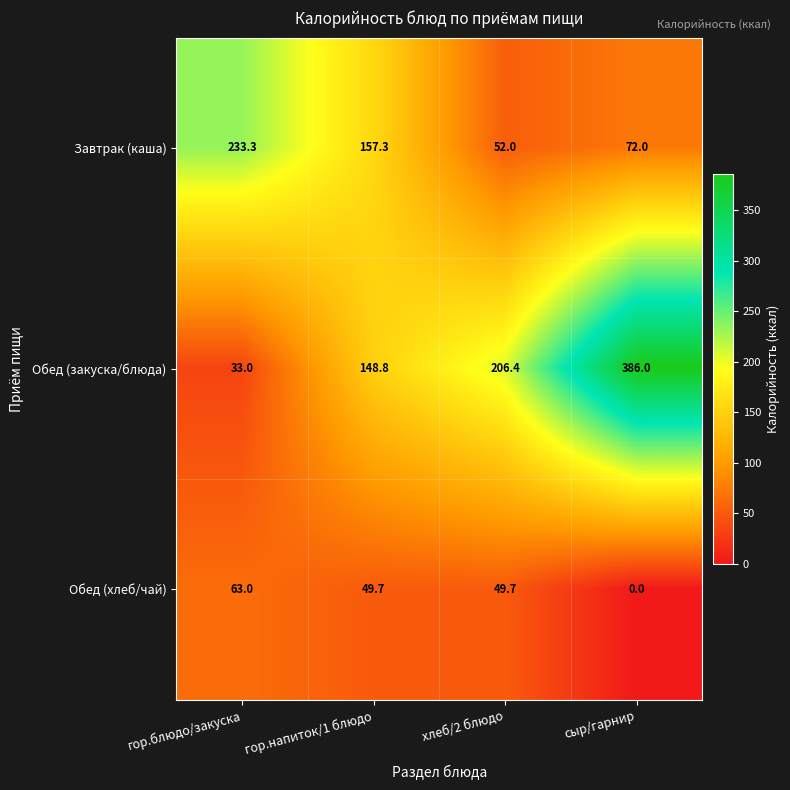

How many values in the Завтрак (каша) series are below 157?

2